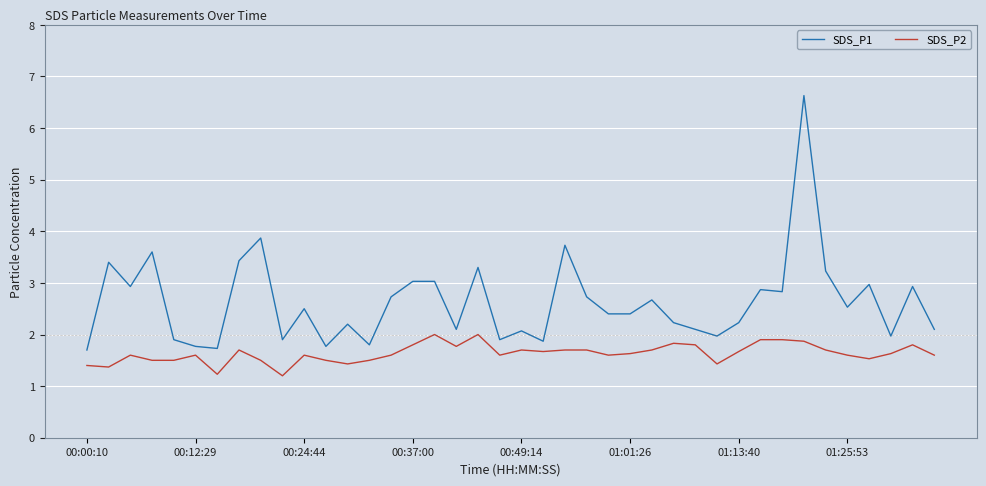

Rank the series by their average value, from highest to lowest.

SDS_P1, SDS_P2